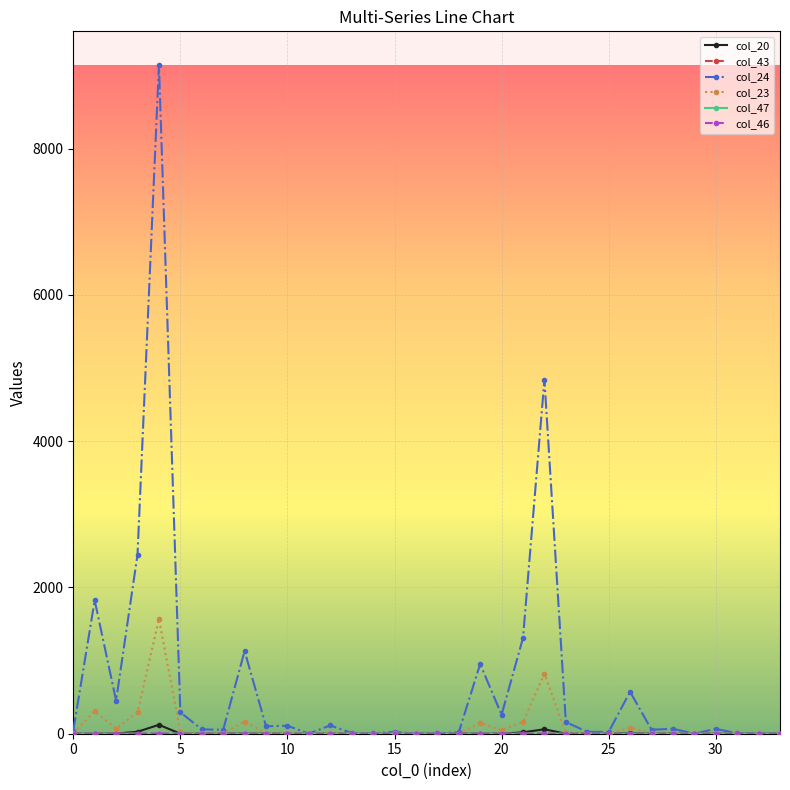

Which series has the largest total across all categories?

col_24